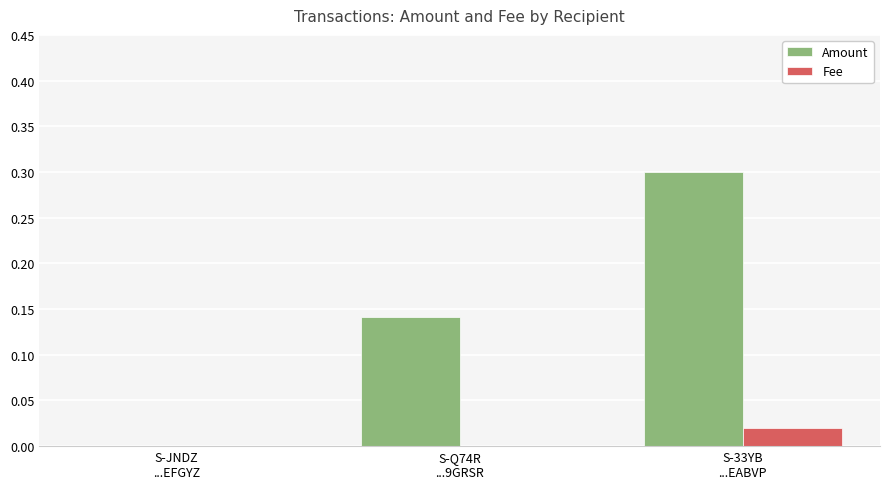

Which series has the largest total across all categories?

Amount